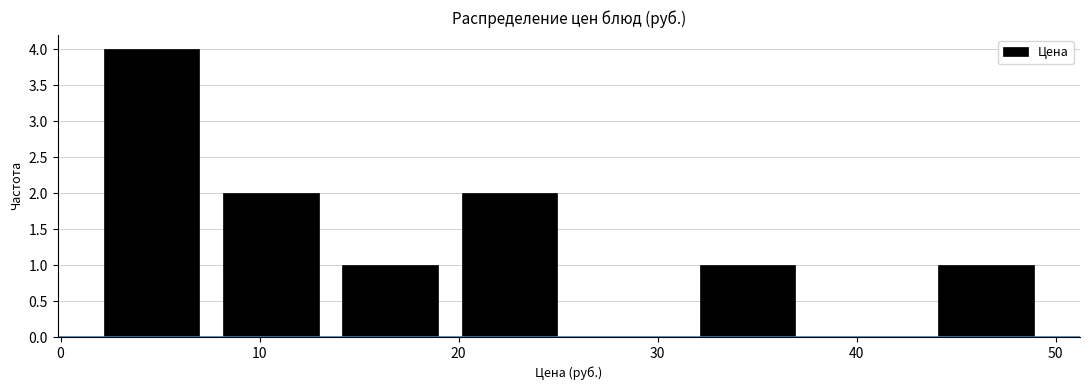

Reading left to right, list every bar in this chart as the range it spans on the x-axis followed by its height. Neither the bar edges nor the heights are printed on the chart, so give them approximately, as read against the axes.

2 to 8: 4
8 to 14: 2
14 to 20: 1
20 to 26: 2
26 to 32: 0
32 to 38: 1
38 to 44: 0
44 to 49: 1